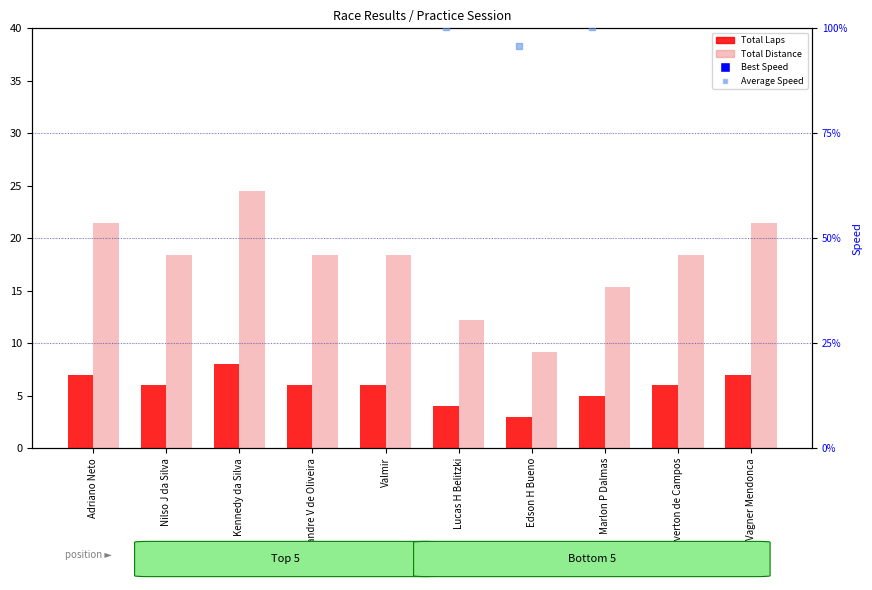

What are all the series names shown in the legend?

Total Laps, Total Distance, Best Speed, Average Speed